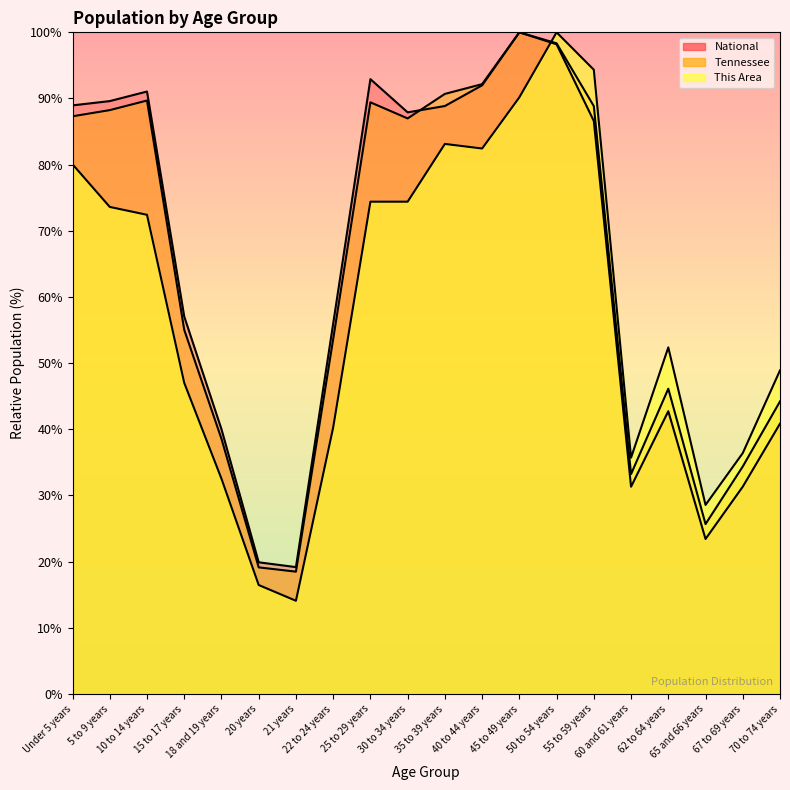

Reading left to right, extract all data points from this chart.

This Area: 80.1	73.6	72.4	47.0	32.5	16.5	14.1	40.3	74.4	74.4	83.1	82.4	90.2	100.0	94.3	35.7	52.4	28.6	36.4	48.9
Tennessee: 87.3	88.2	89.7	55.0	38.6	19.1	18.5	53.6	89.4	87.0	90.7	92.2	100.0	98.3	88.8	33.2	46.1	25.7	34.4	44.2
National: 89.0	89.6	91.1	57.0	40.0	19.9	19.2	56.0	92.9	87.9	88.9	92.0	100.0	98.2	86.6	31.3	42.7	23.4	31.3	40.9